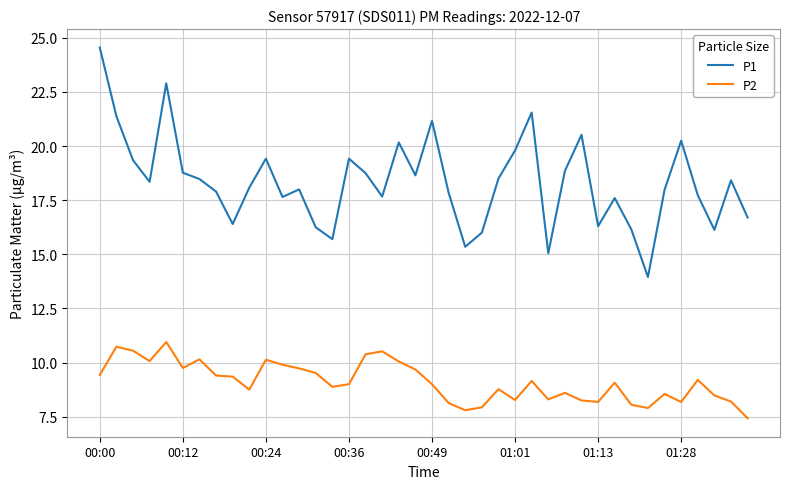

What are all the series names shown in the legend?

P1, P2